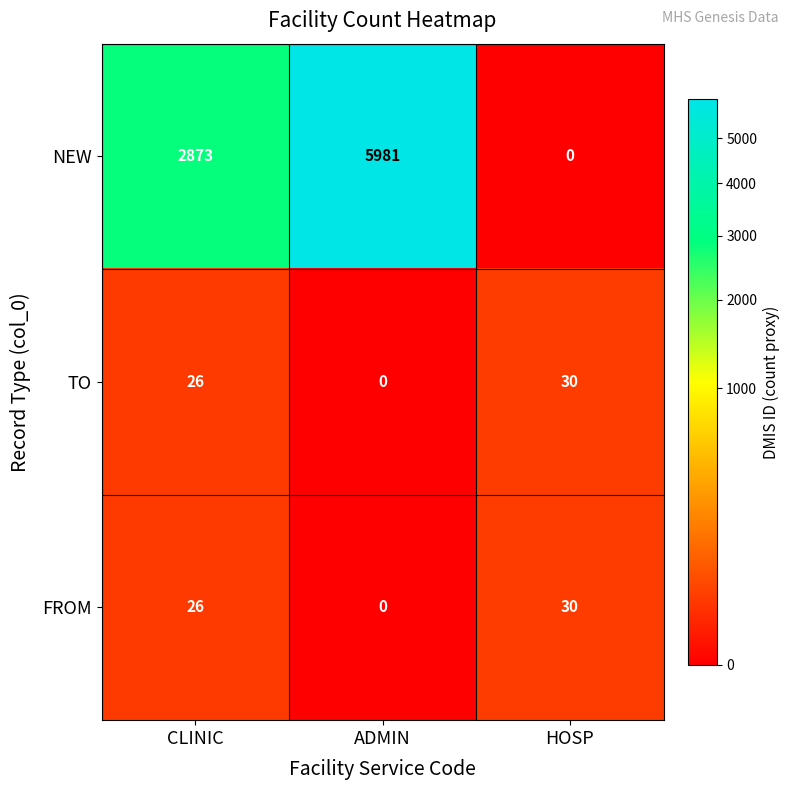

At which label does NEW reach its minimum?

HOSP